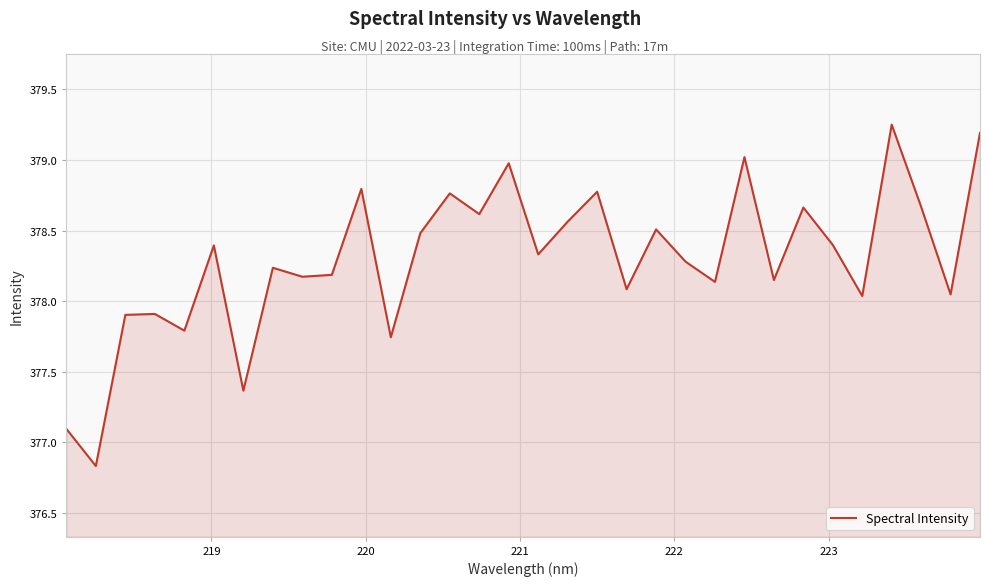

What is the difference between the maximum and minimum values?

2.4